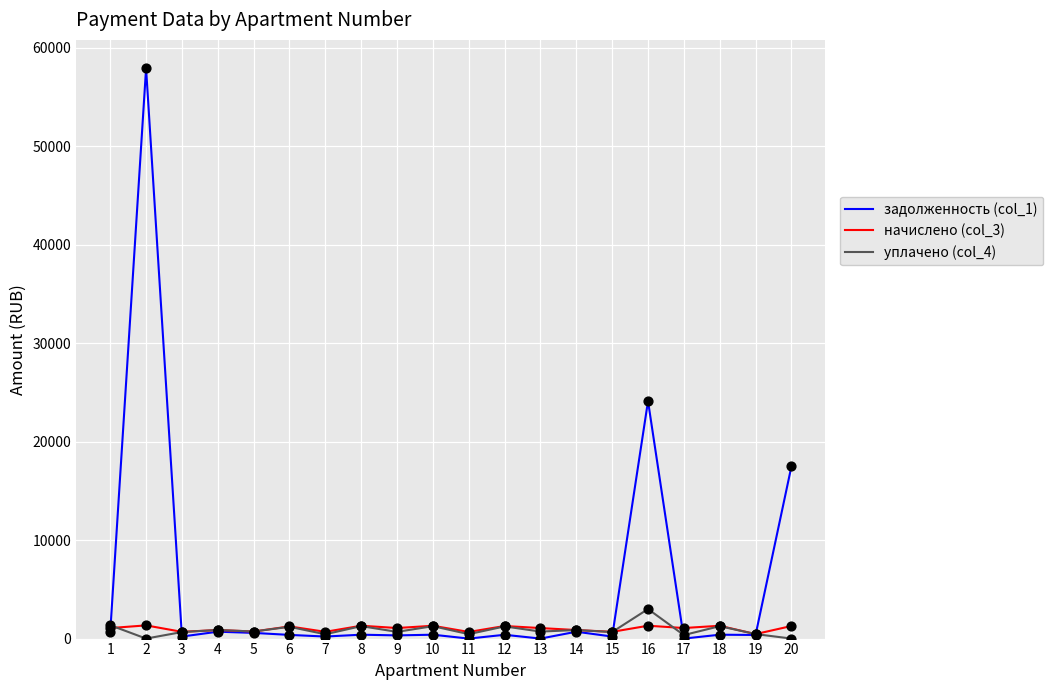

Which series has the largest total across all categories?

задолженность (col_1)